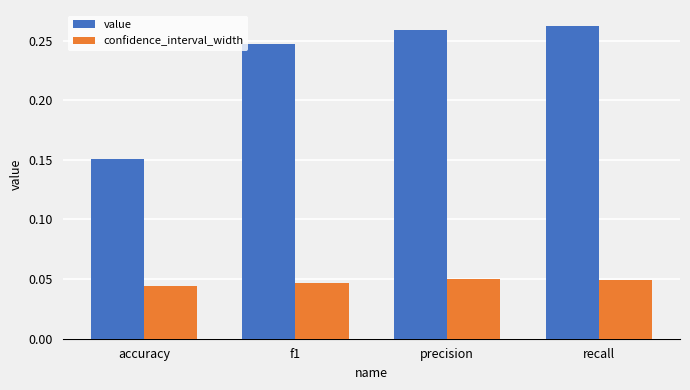

The value of value at f1 is 0.1. True or false?

False